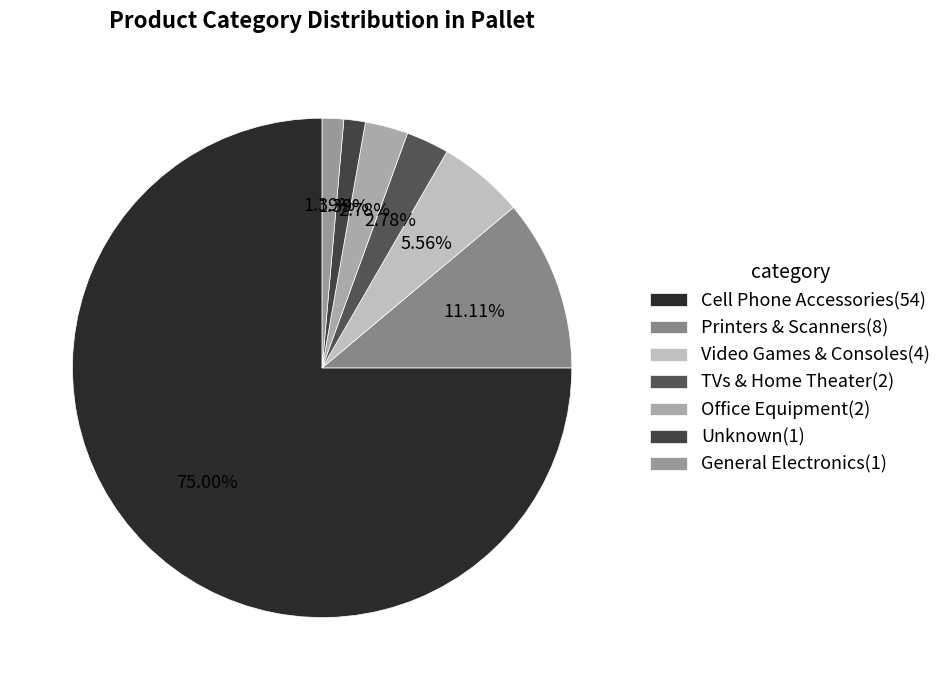

Does any single category account for the majority?

Yes